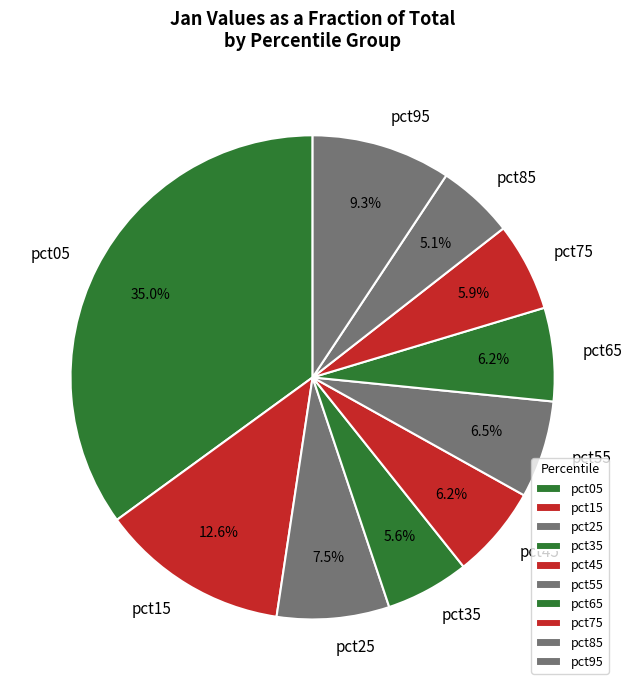

To the nearest percent, what is the combined percentage of pct45 and pct85?

11%